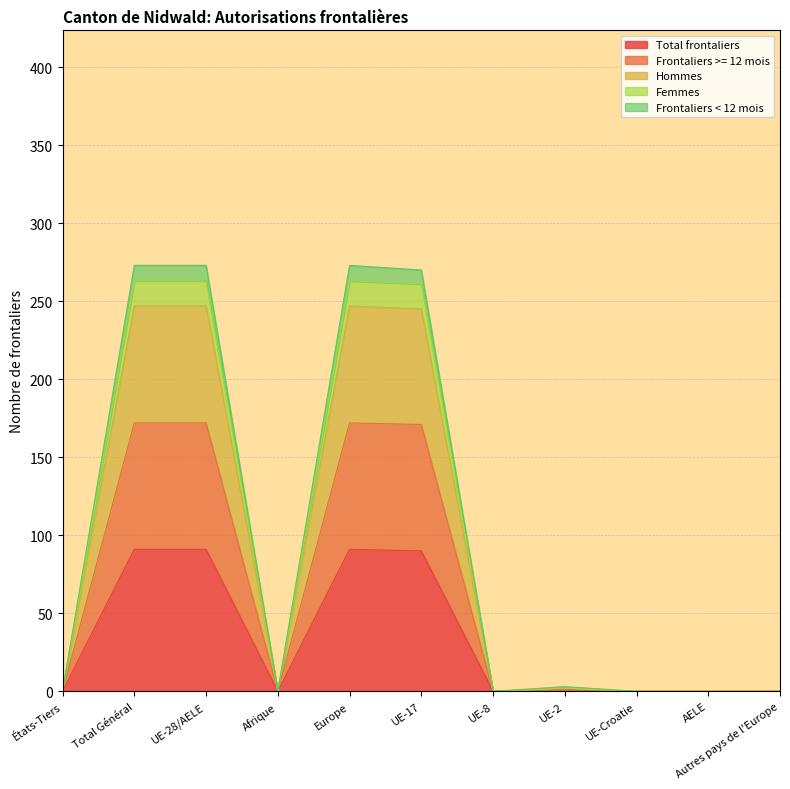

Count the number of data series in this chart.

5